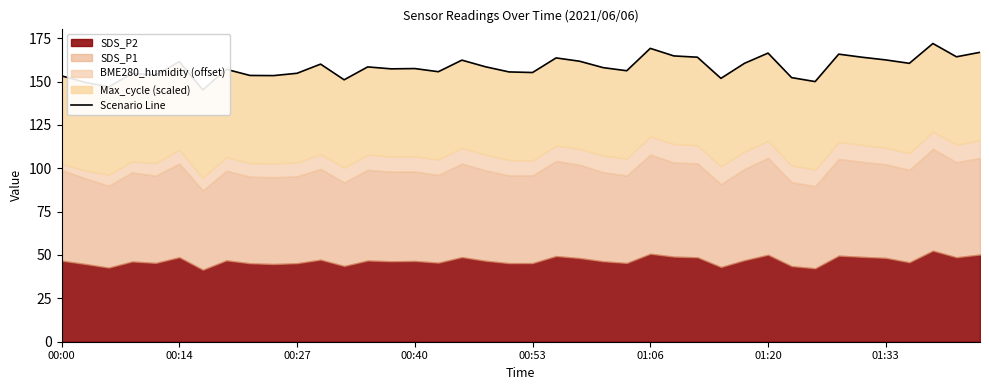

Reading right to left, extract all data points from this chart.

166.9	164.3	171.9	160.5	162.5	164.0	165.8	150.0	152.3	166.4	160.5	151.8	164.0	164.8	169.1	156.2	158.0	161.7	163.6	155.2	155.6	158.5	162.3	155.7	157.5	157.3	158.4	151.0	160.1	154.8	153.4	153.5	157.1	145.2	161.5	153.7	154.7	146.9	149.6	153.3